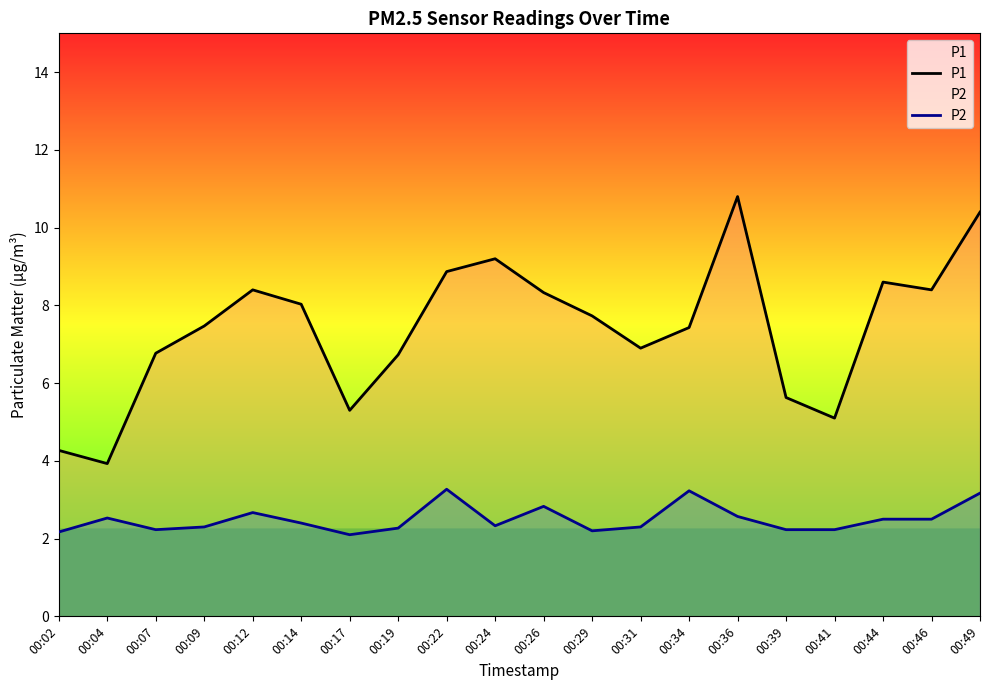

What is the sum of the P2 values at 00:36 and 00:09?

4.9